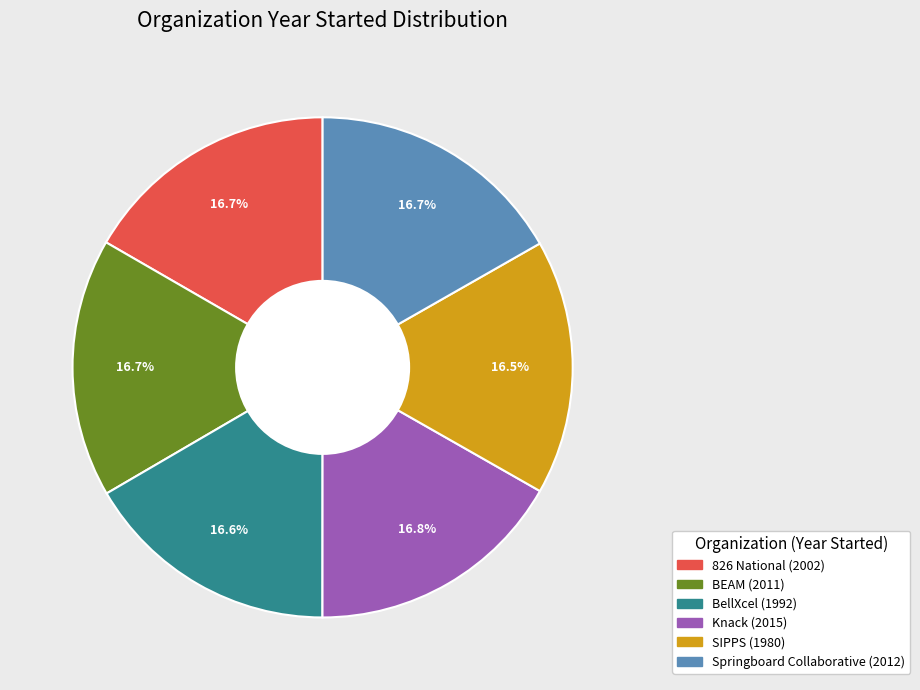

Combined, do BEAM and Knack account for over 50%?

No